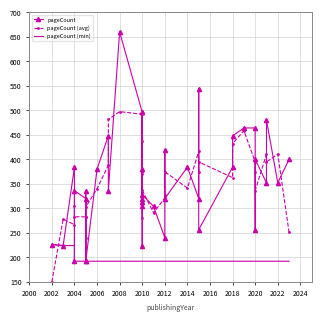

The value of pageCount (min) at 2020 is 314.9. True or false?

False